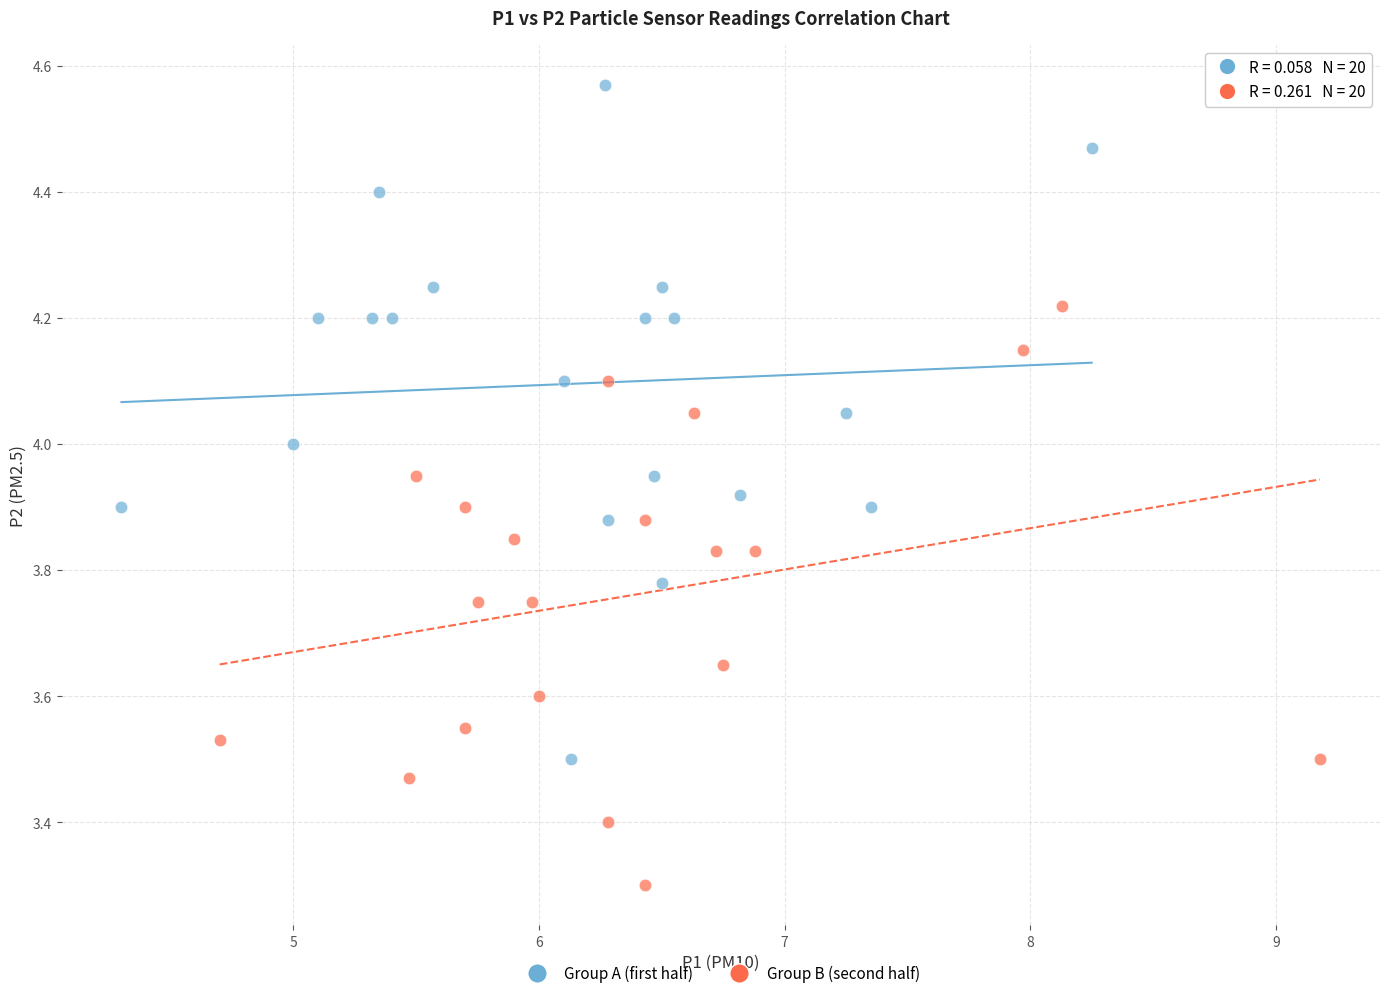

Which series contains the highest Y value?

Group A (first half)